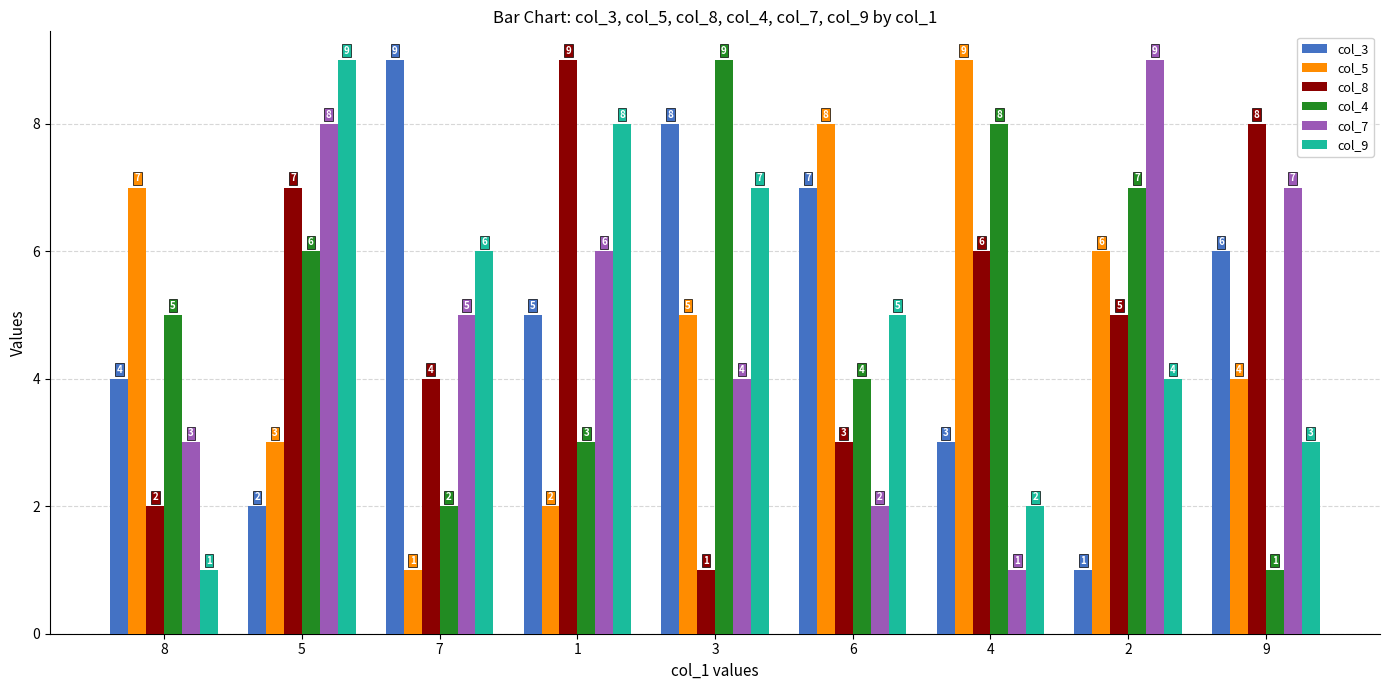

The value of col_9 at 1 is 8. True or false?

True